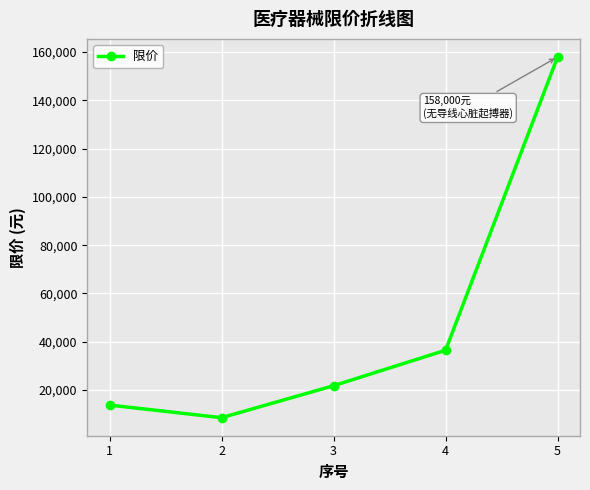

What is the change in value from 1 to 2?

-5225